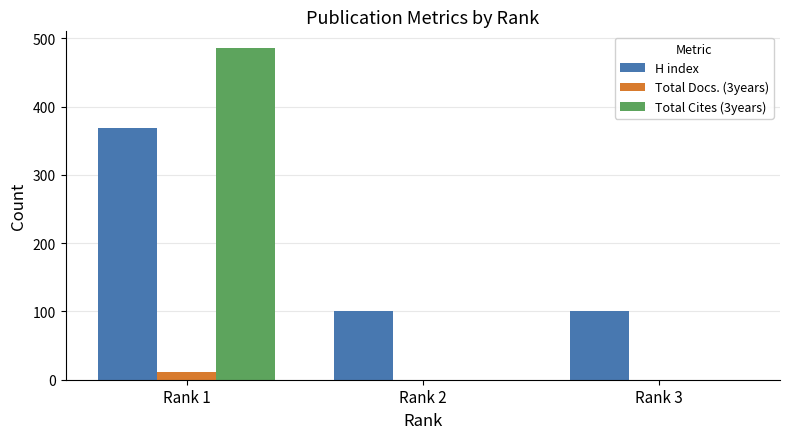

Which category has the highest value in the H index series?

Rank 1